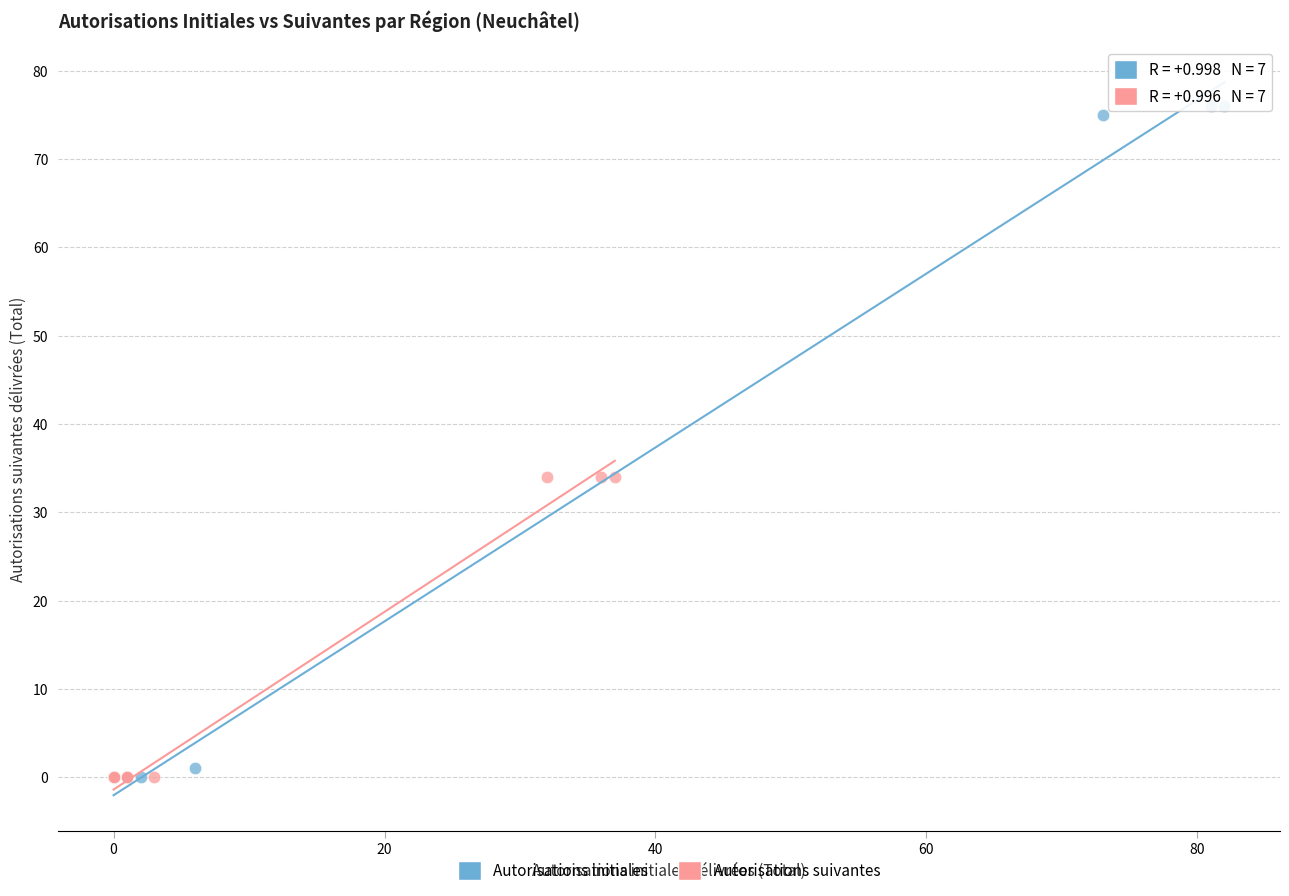

Which series reaches the maximum Y coordinate?

Autorisations initiales